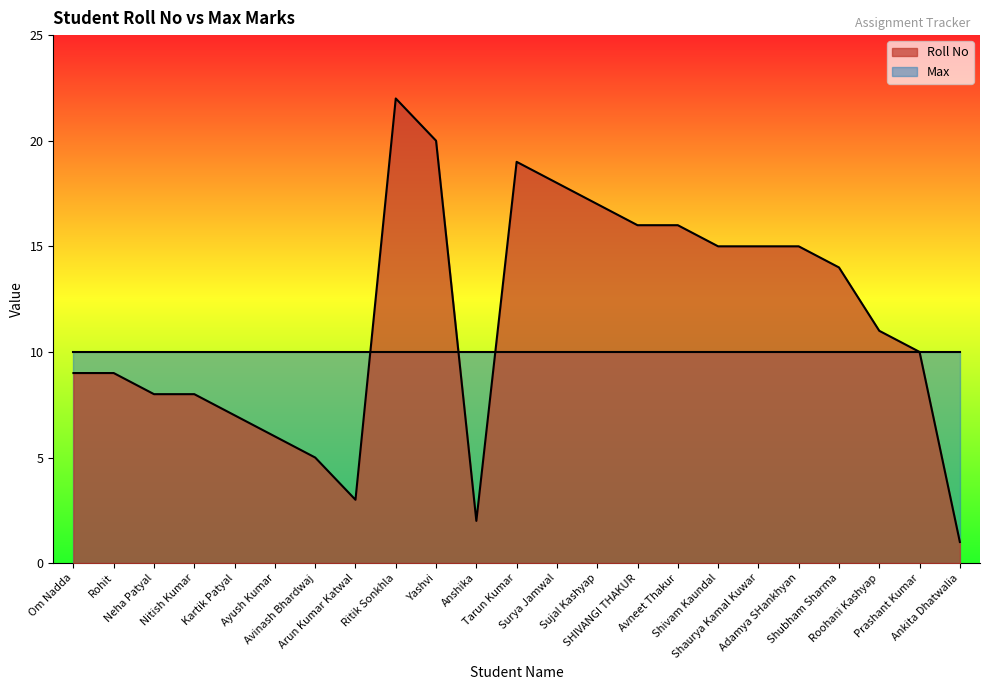

List the labels in order of value, largest first.

Ritik Sonkhla, Yashvi, Tarun Kumar, Surya Jamwal, Sujal Kashyap, SHIVANGI THAKUR, Avneet Thakur, Shivam Kaundal, Shaurya Kamal Kuwar, Adamya SHankhyan, Shubham Sharma, Roohani Kashyap, Prashant Kumar, Om Nadda, Rohit, Neha Patyal, Nitish Kumar, Kartik Patyal, Ayush Kumar, Avinash Bhardwaj, Arun Kumar Katwal, Anshika, Ankita Dhatwalia